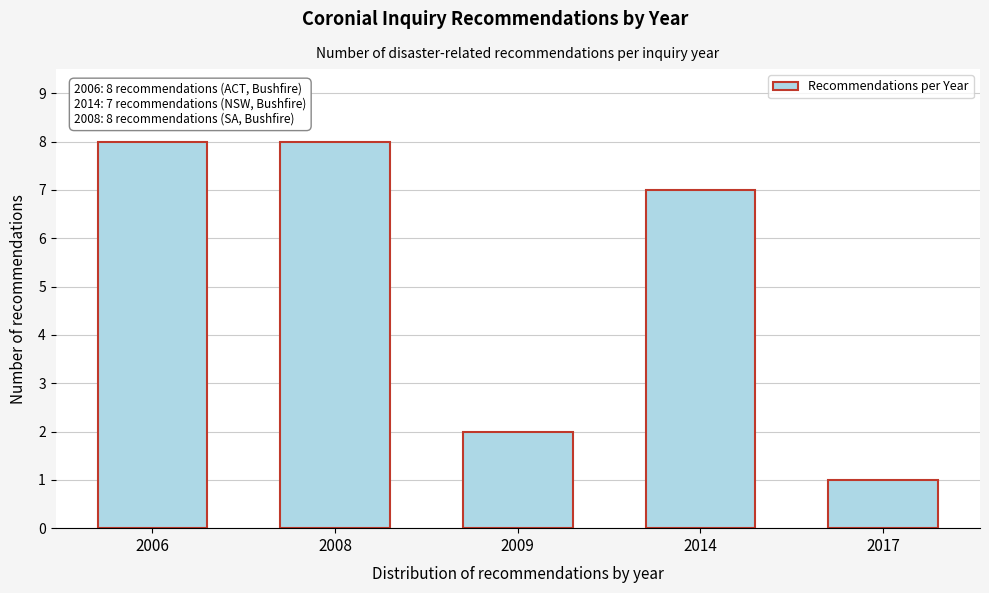

Reading left to right, extract all data points from this chart.

8	8	2	7	1